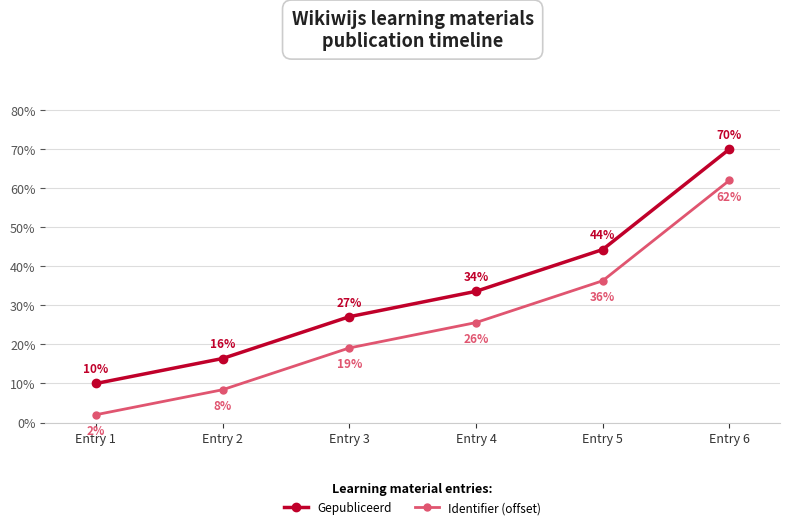

Rank the categories by Gepubliceerd value from highest to lowest.

Entry 6, Entry 5, Entry 4, Entry 3, Entry 2, Entry 1